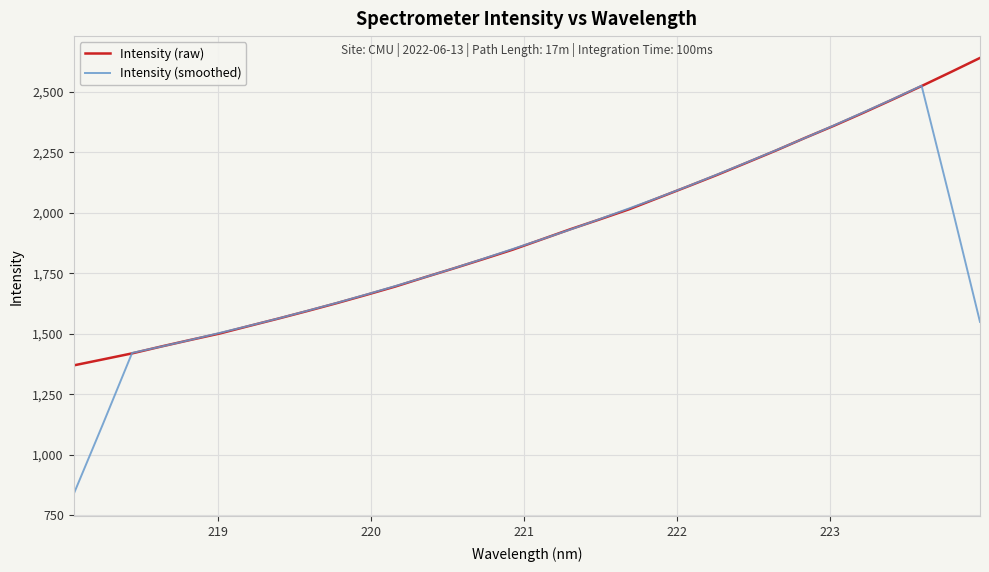

Which series has the largest range (max minus min)?

Intensity (smoothed)